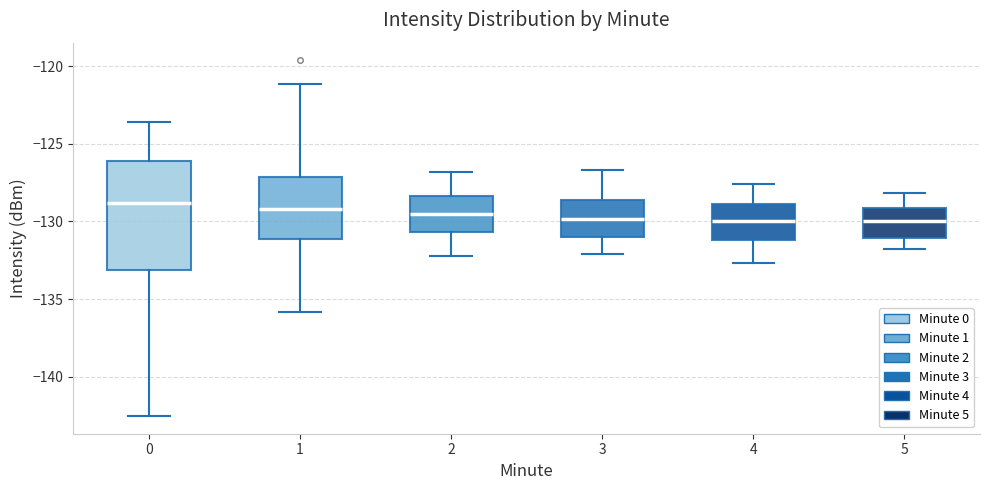

Reading left to right, read every box against the y-axis: the position of its median line, the range the box covers, and the ends of its whiskers. The values are not printed on the chart, so give them approximately, as read against the axis.

0: median -129.0, box -133.0 to -126.0, whiskers -142.5 to -123.5
1: median -129.0, box -131.0 to -127.0, whiskers -136.0 to -121.0
2: median -129.5, box -130.5 to -128.5, whiskers -132.0 to -127.0
3: median -130.0, box -131.0 to -128.5, whiskers -132.0 to -126.5
4: median -130.0, box -131.0 to -129.0, whiskers -132.5 to -127.5
5: median -130.0, box -131.0 to -129.0, whiskers -132.0 to -128.0